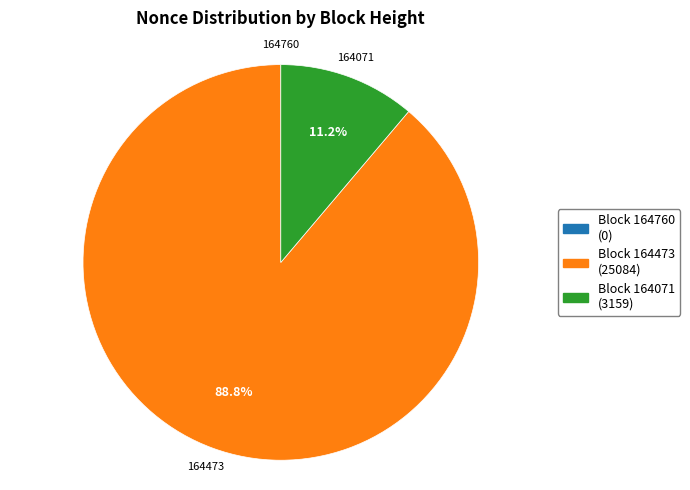

Which slice is the largest?

164473